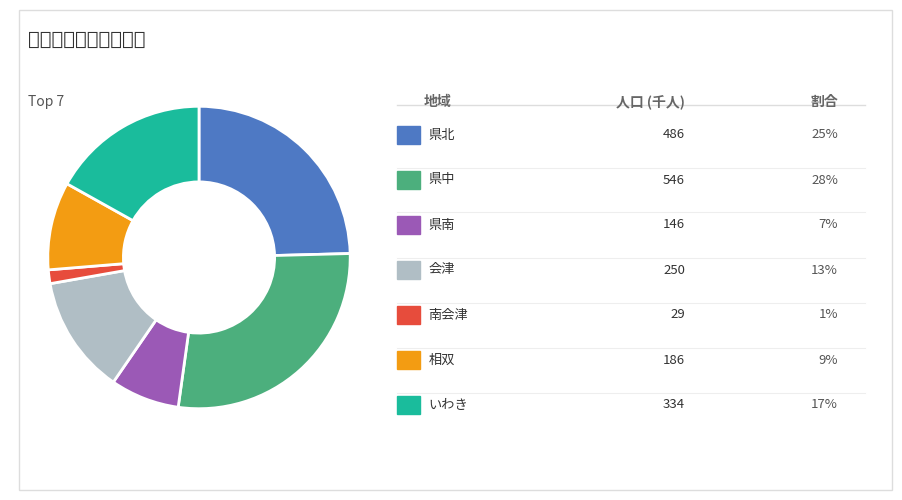

Is there any slice that represents more than half of the pie?

No